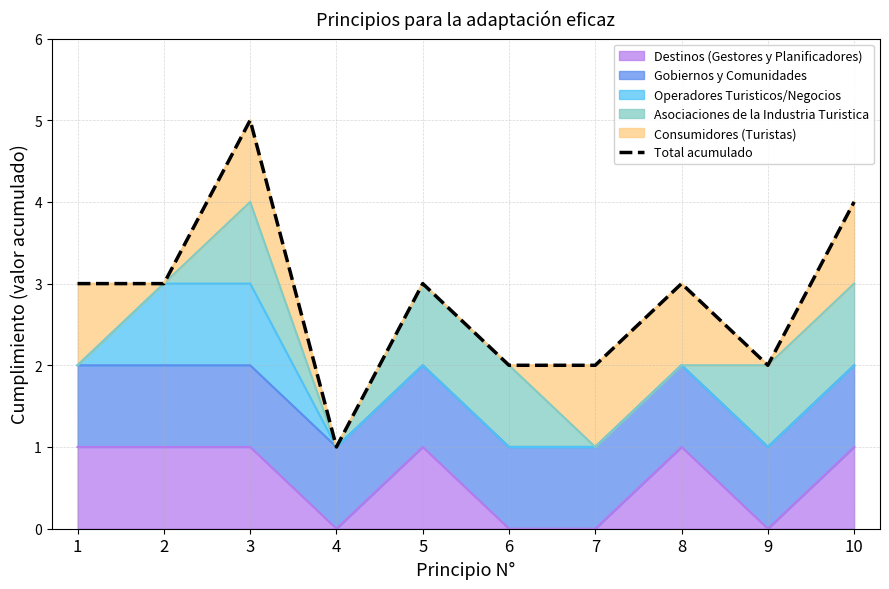

What is the approximate value at 4?

1